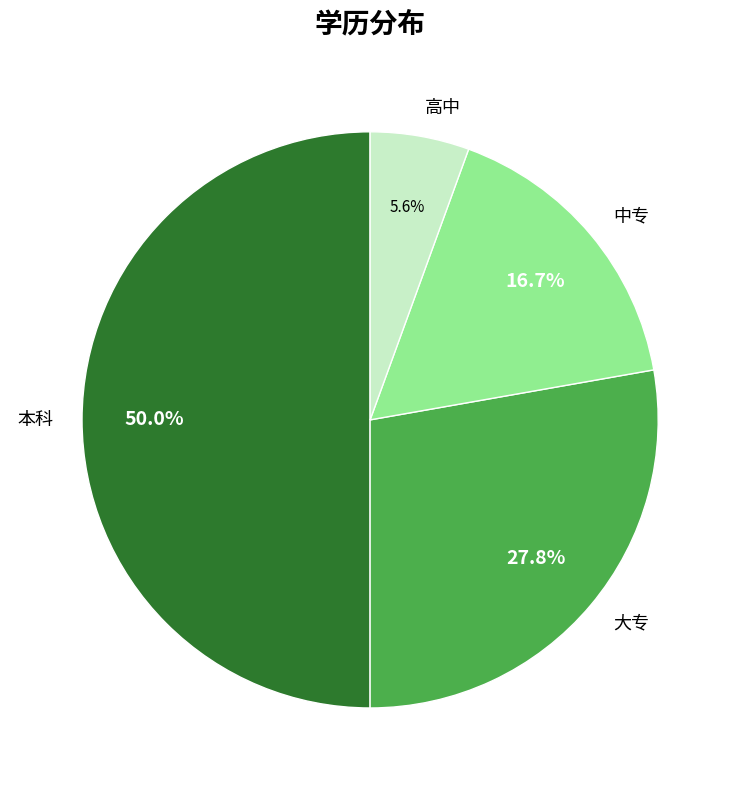

To the nearest percent, what is the difference between the 本科 and 大专 slice percentages?

22%